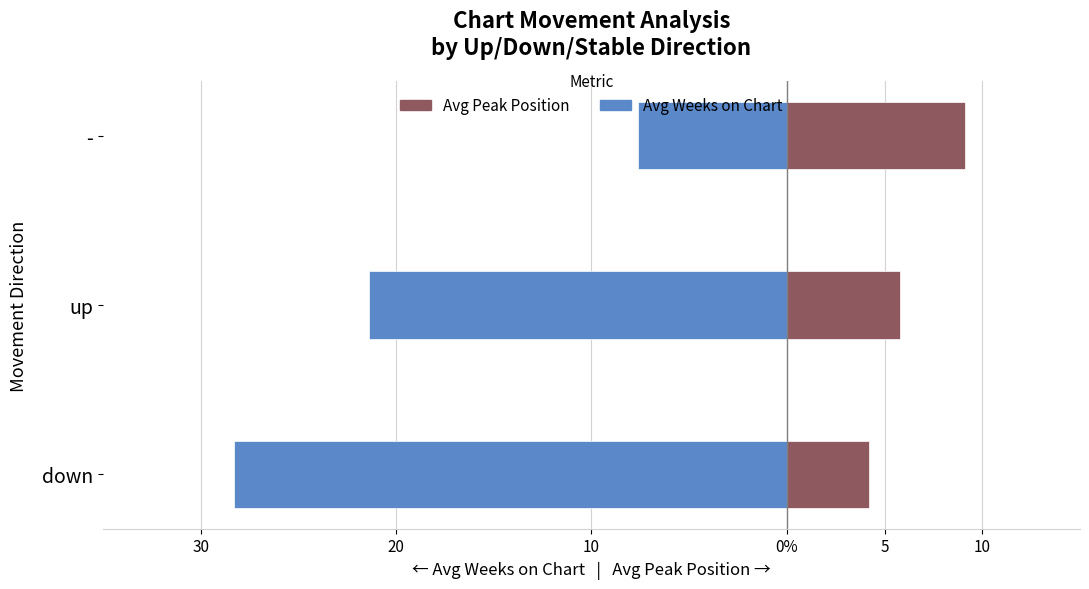

Count the number of data series in this chart.

2